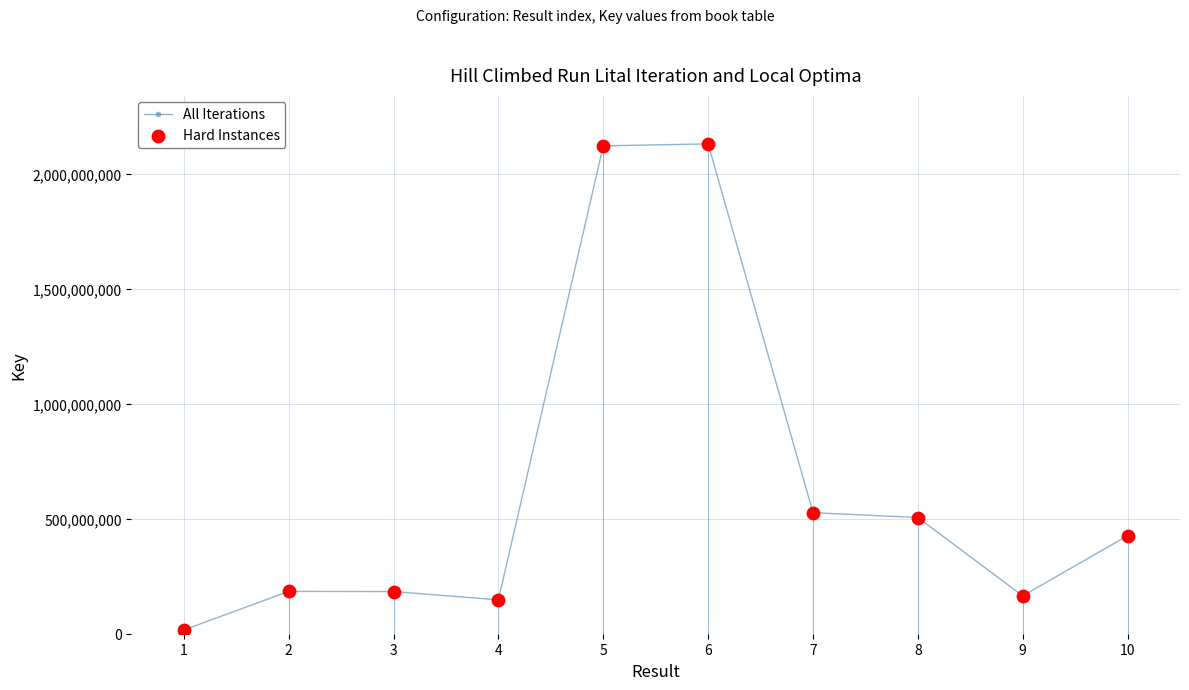

True or false: there are more than 0 points higher than both neighbors.

True